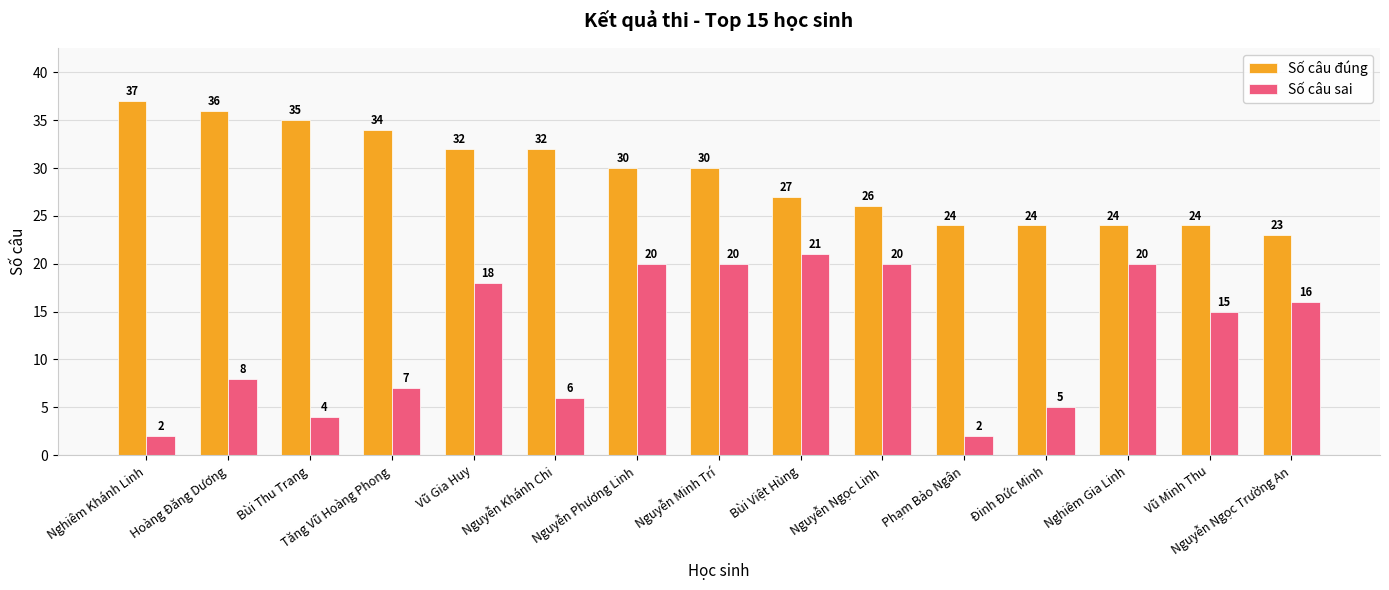

How many groups of bars are there?

15